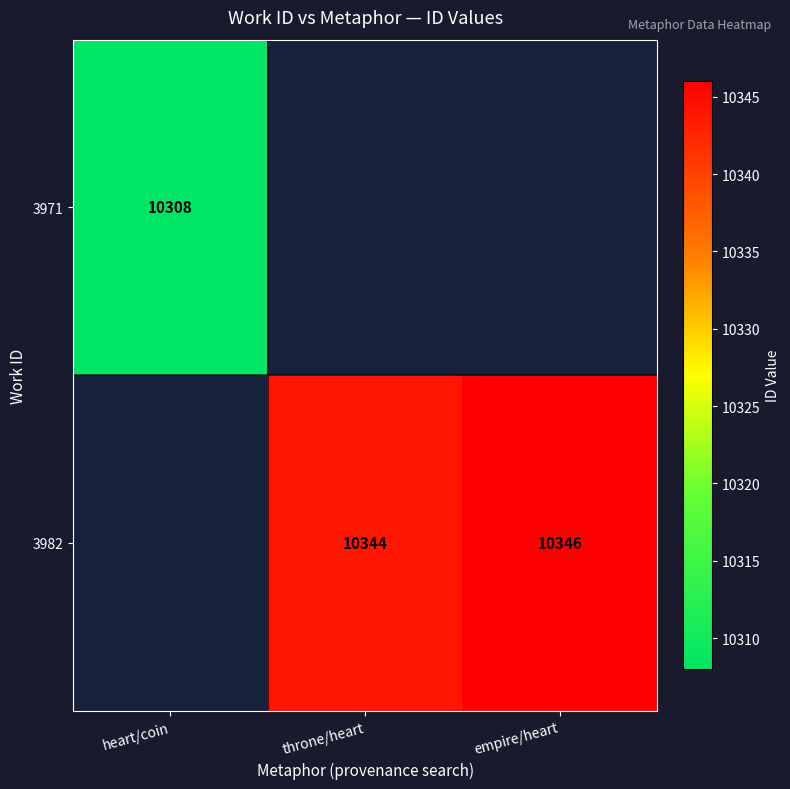

The 3971 series shows 16595 at heart/coin. True or false?

False